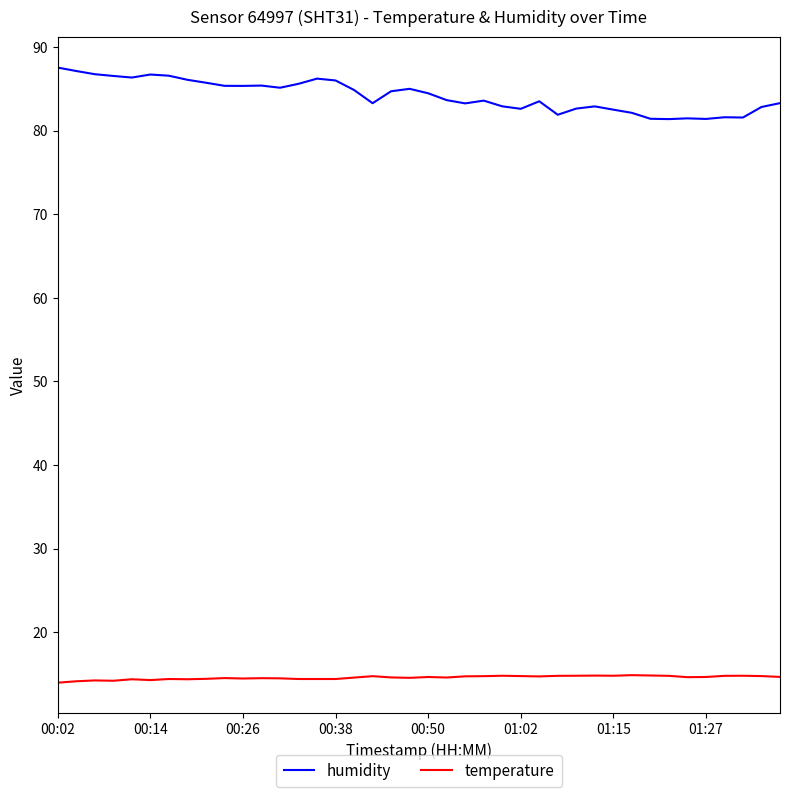

What is the difference between the maximum and minimum values in the humidity series?

6.2